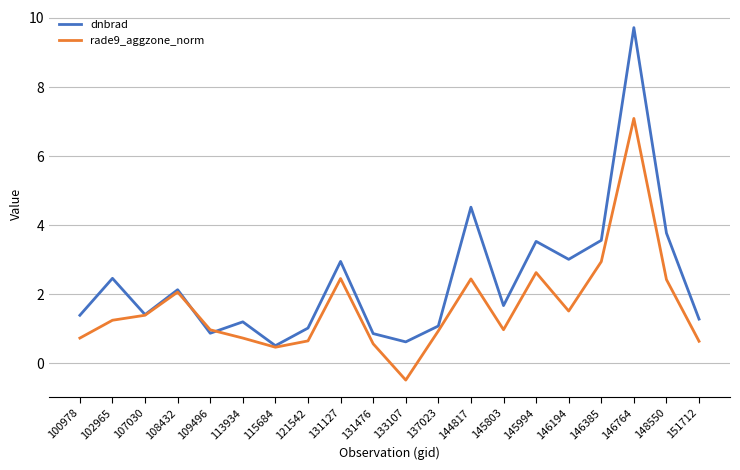

The value of dnbrad at 131476 is 1.3. True or false?

False